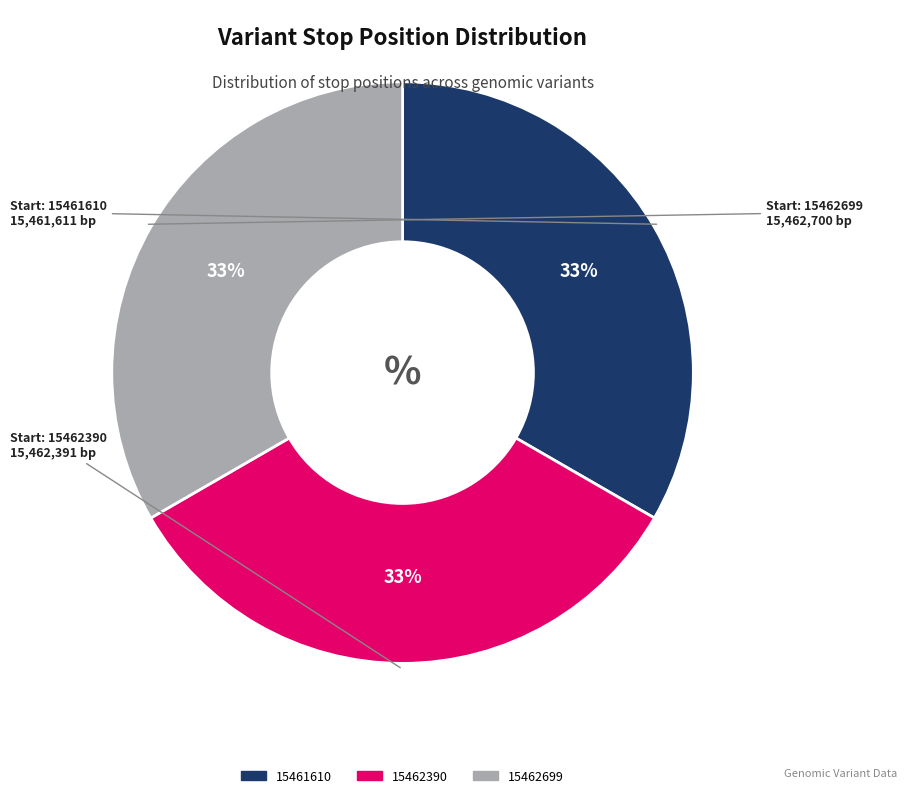

Is it true that 15462699 is 33% of the pie?

True